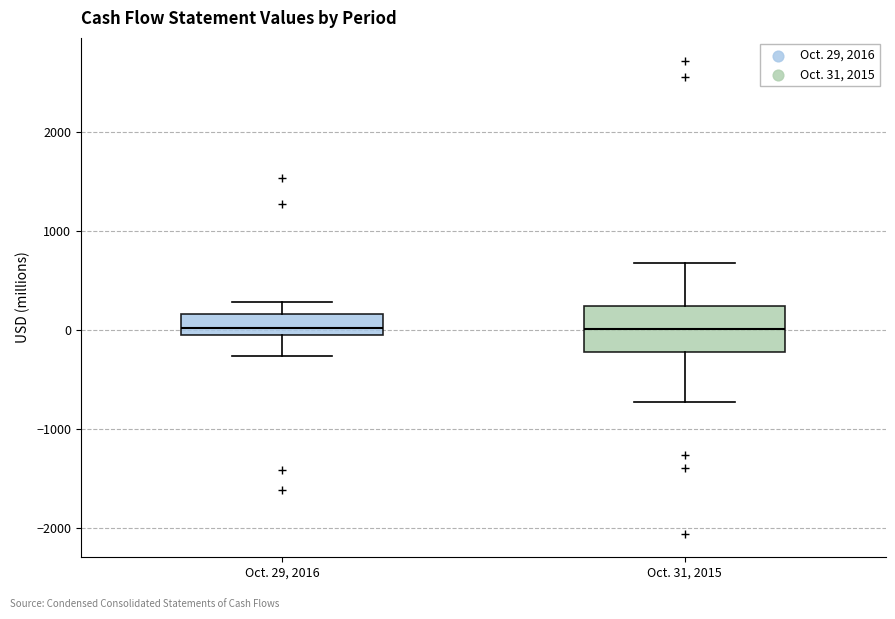

Comparing the boxes themselves (not the whiskers), which one is the tallest?

Oct. 31, 2015